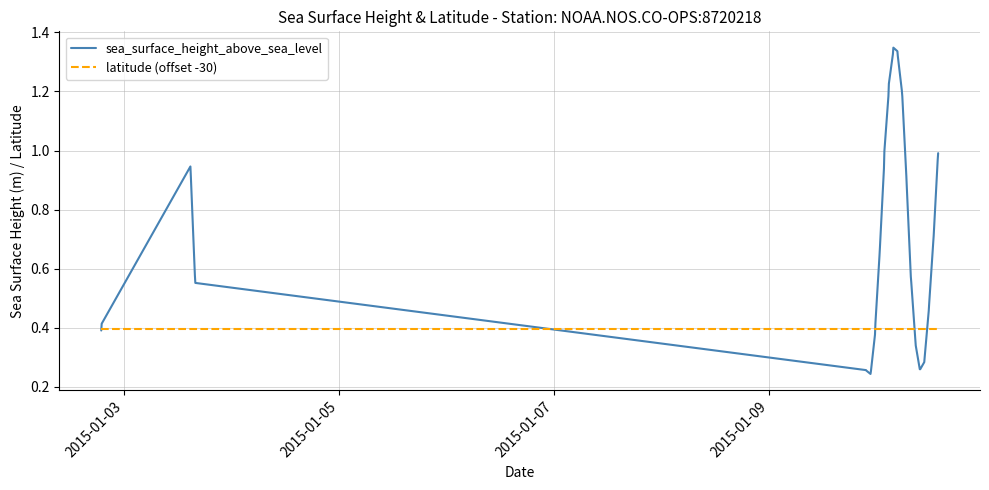

List the series in order of their overall mean, lowest first.

latitude (offset -30), sea_surface_height_above_sea_level